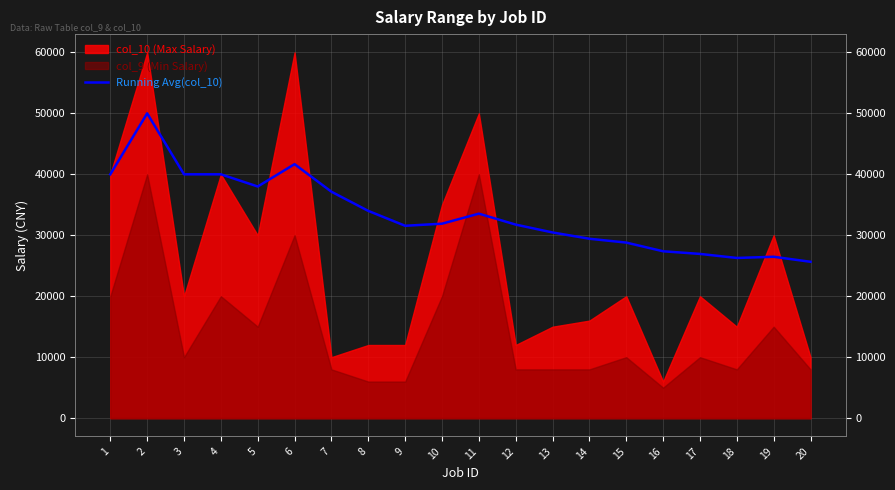

Reading right to left, what are all the values shown in this chart?

25650.0	26473.7	26277.8	26941.2	27375.0	28800.0	29428.6	30461.5	31750.0	33545.5	31900.0	31555.6	34000.0	37142.9	41666.7	38000.0	40000.0	40000.0	50000.0	40000.0